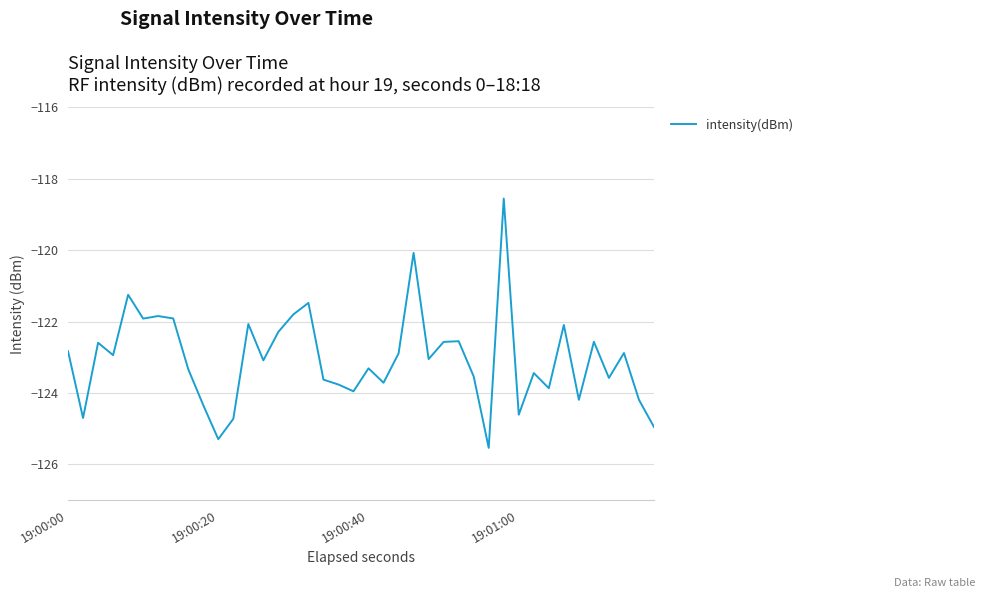

How many values are below -123?

21